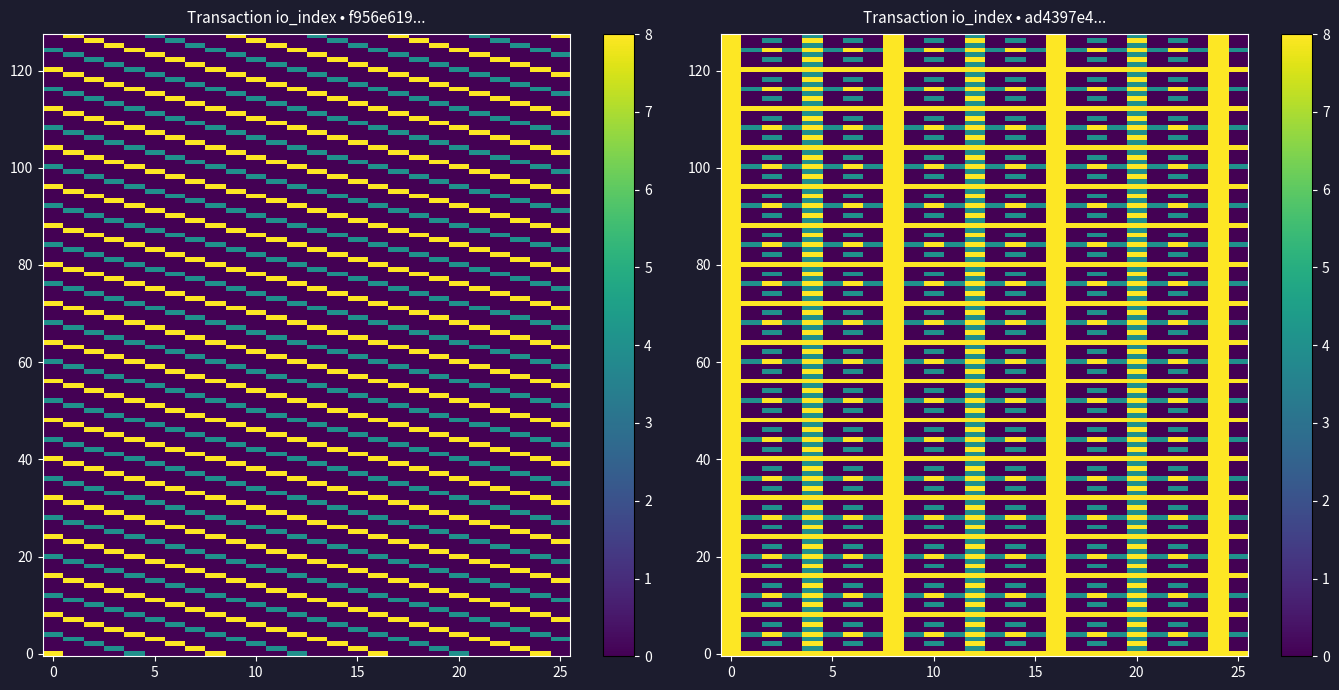

What is the sum of the f956e619d8feb40b20f0f98c82d9909784ab86c values at direction and io_index?

7